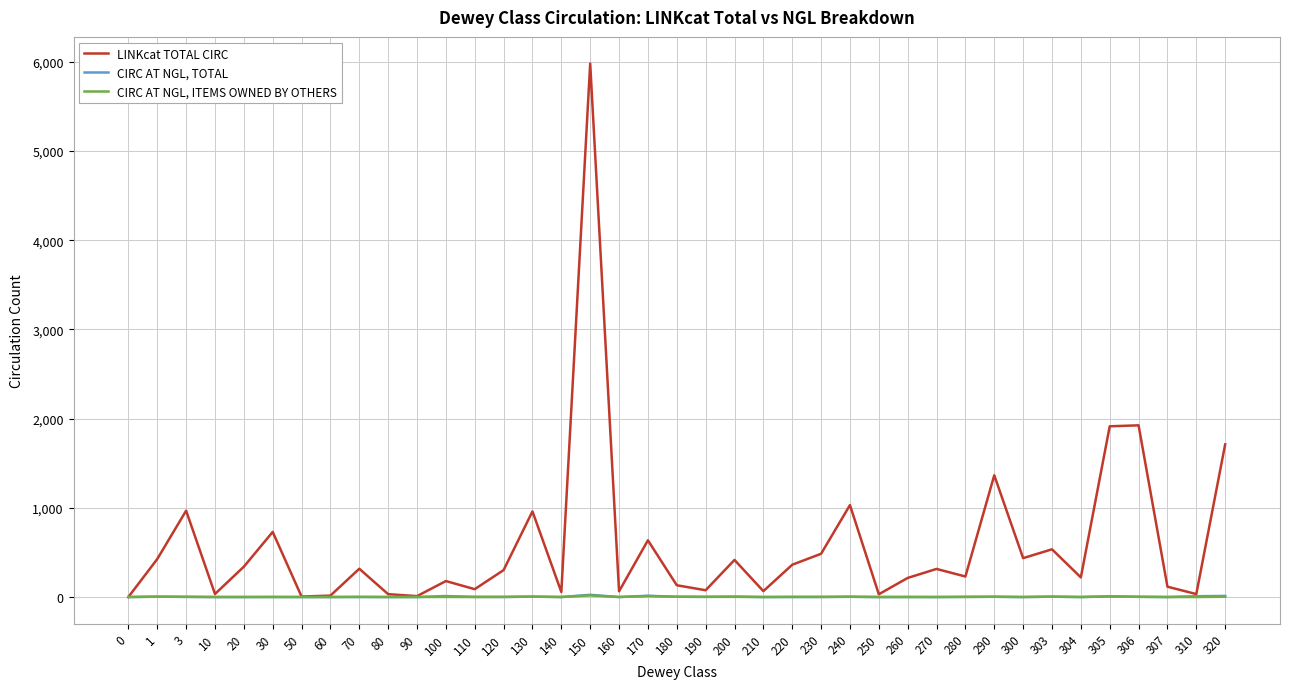

The LINKcat TOTAL CIRC series shows 1365 at 290. True or false?

True